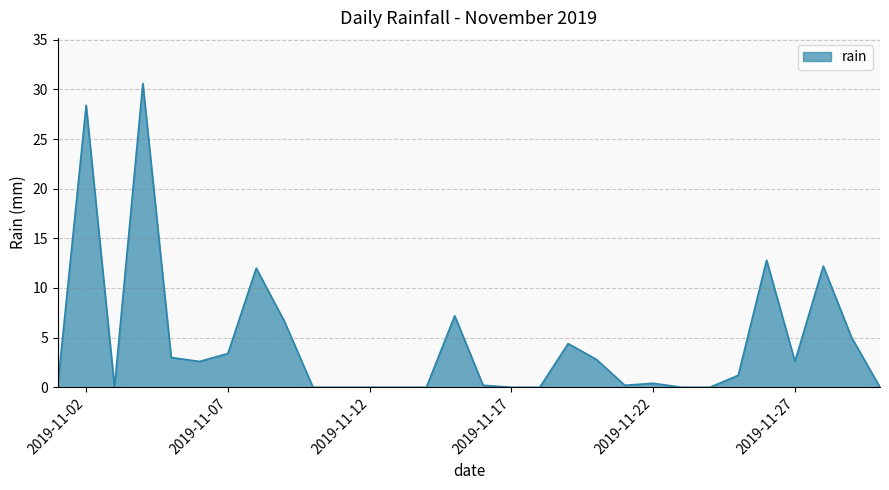

True or false: there are more than 2 points higher than both neighbors.

True